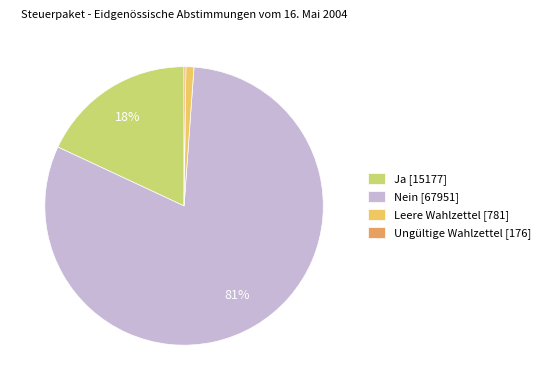

To the nearest percent, what portion does Nein represent?

81%